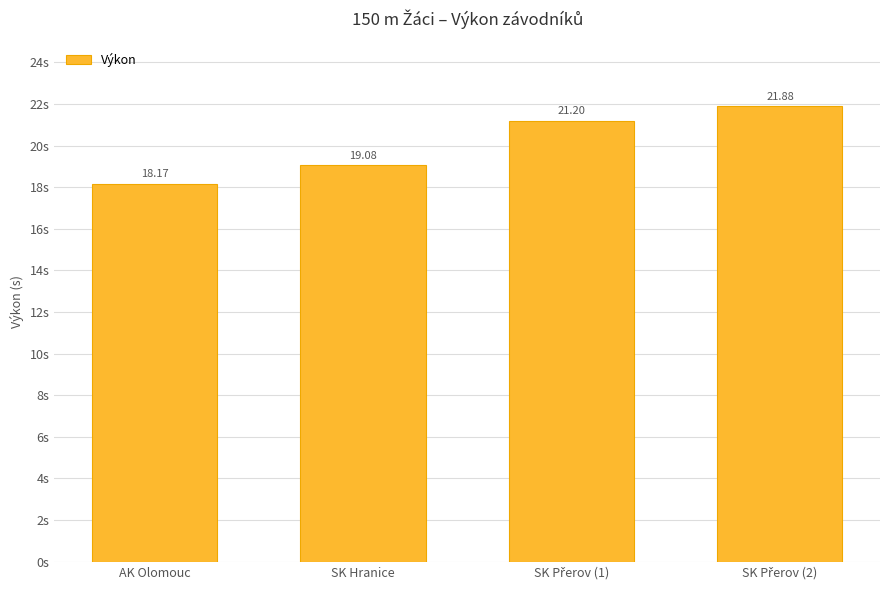

How many series are shown in this chart?

1